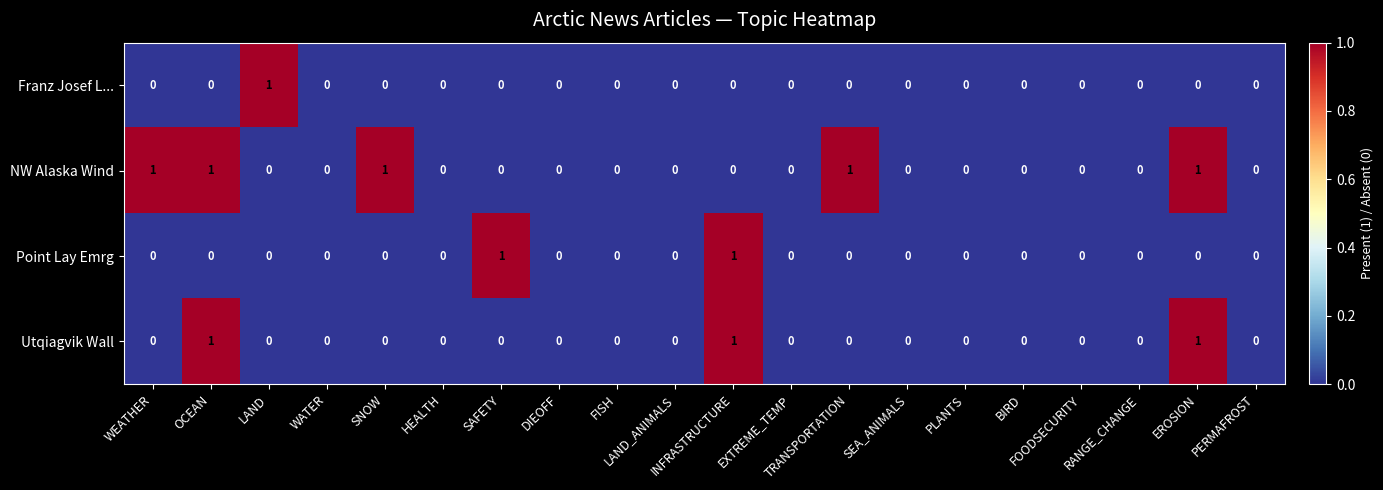

Count the NW Alaska Wind values in the range 0 to 1.

20